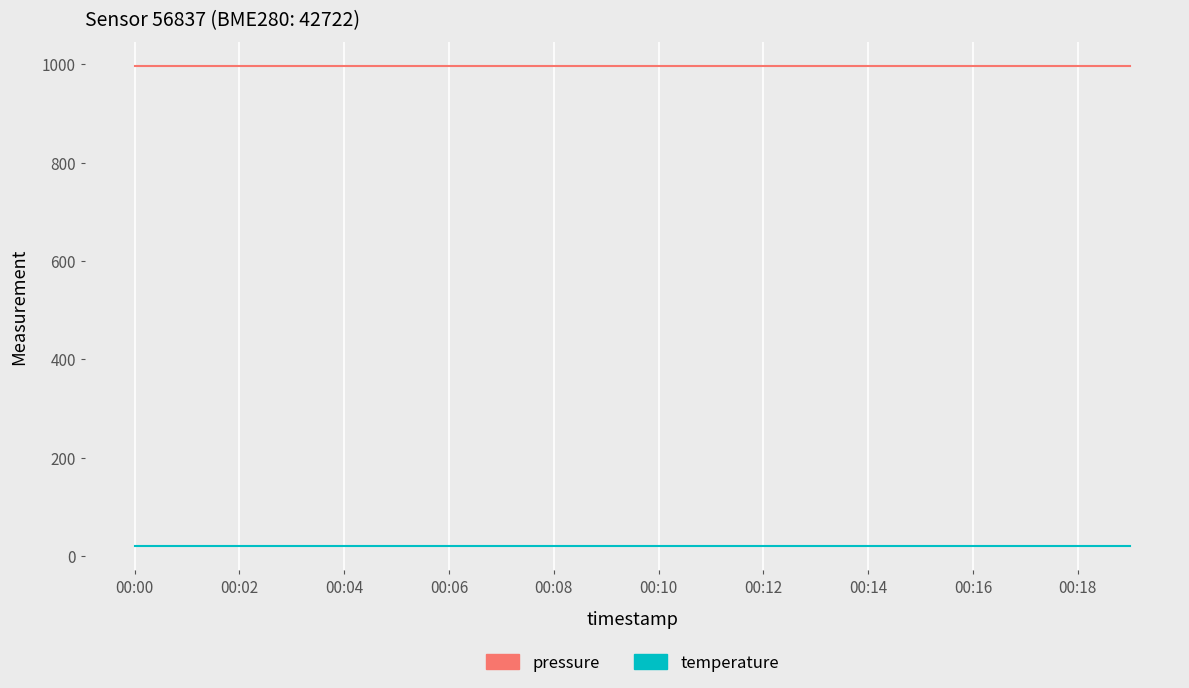

True or false: pressure and temperature cross at least once.

False